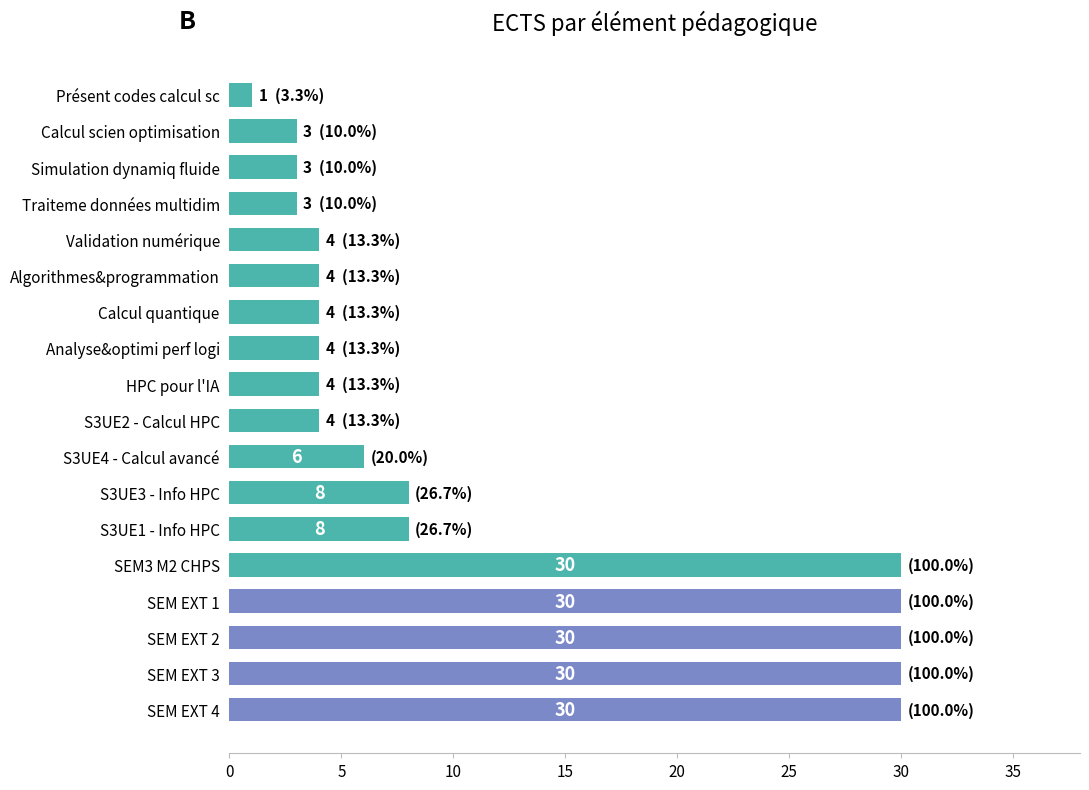

The value at S3UE2 - Calcul HPC is 6. True or false?

False